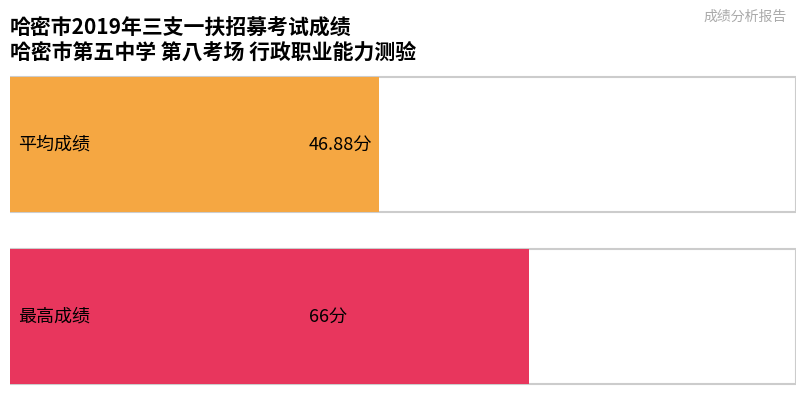

What is the average value?

47